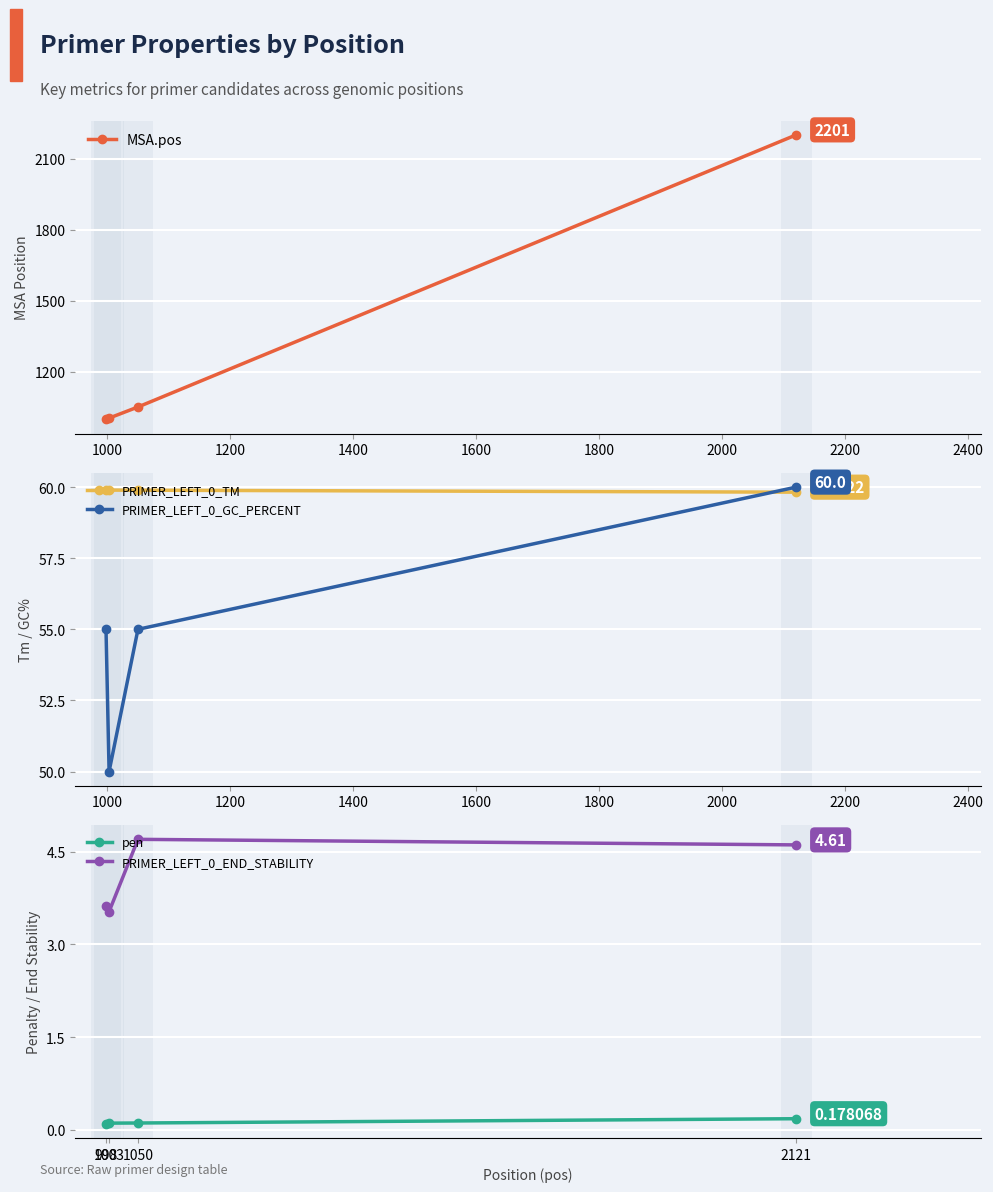

What is the smallest value displayed?

0.1